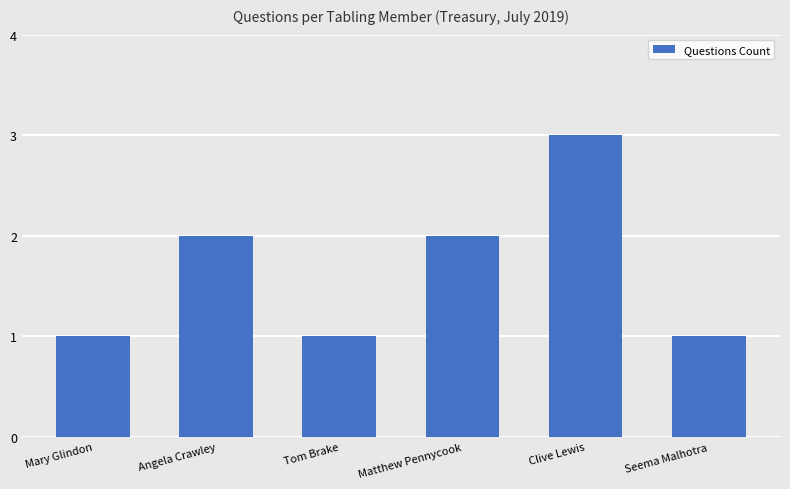

What is the difference between the maximum and minimum values?

2